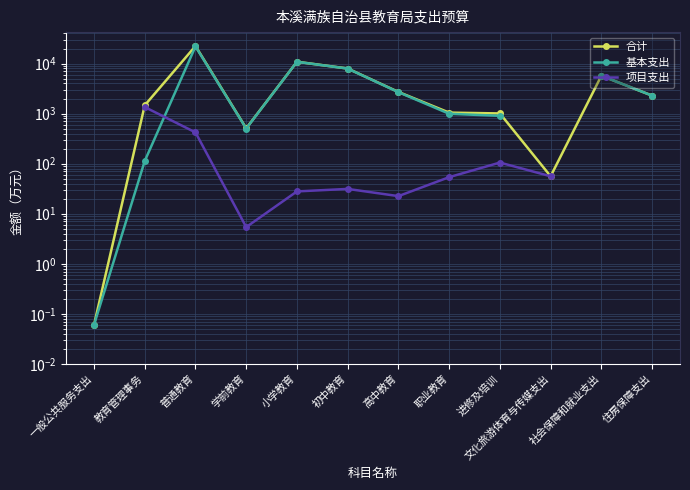

Where does the 基本支出 series first go above 2687?

普通教育